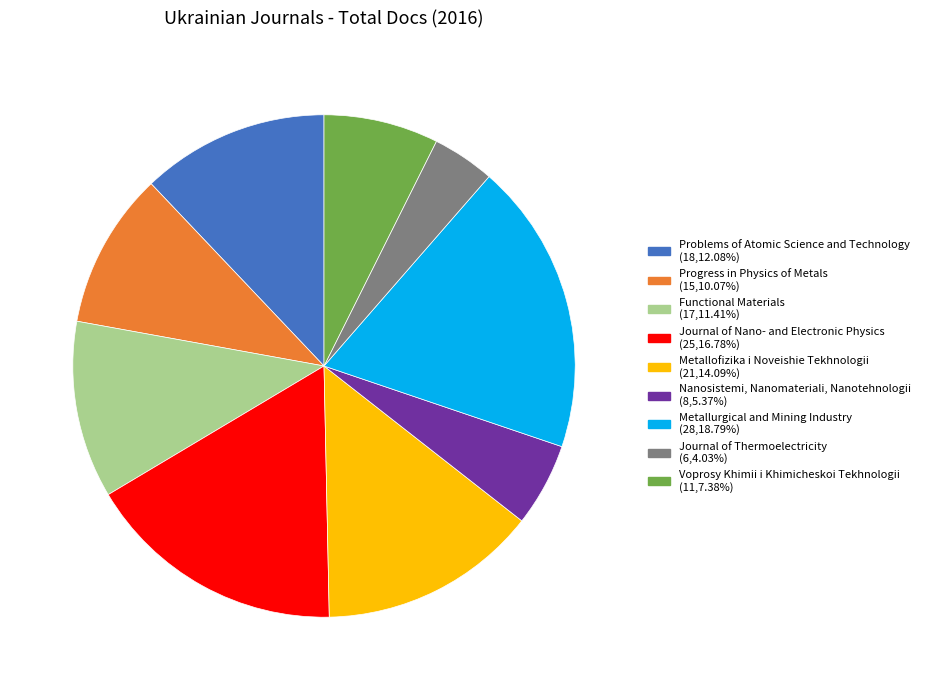

Does any single category account for the majority?

No